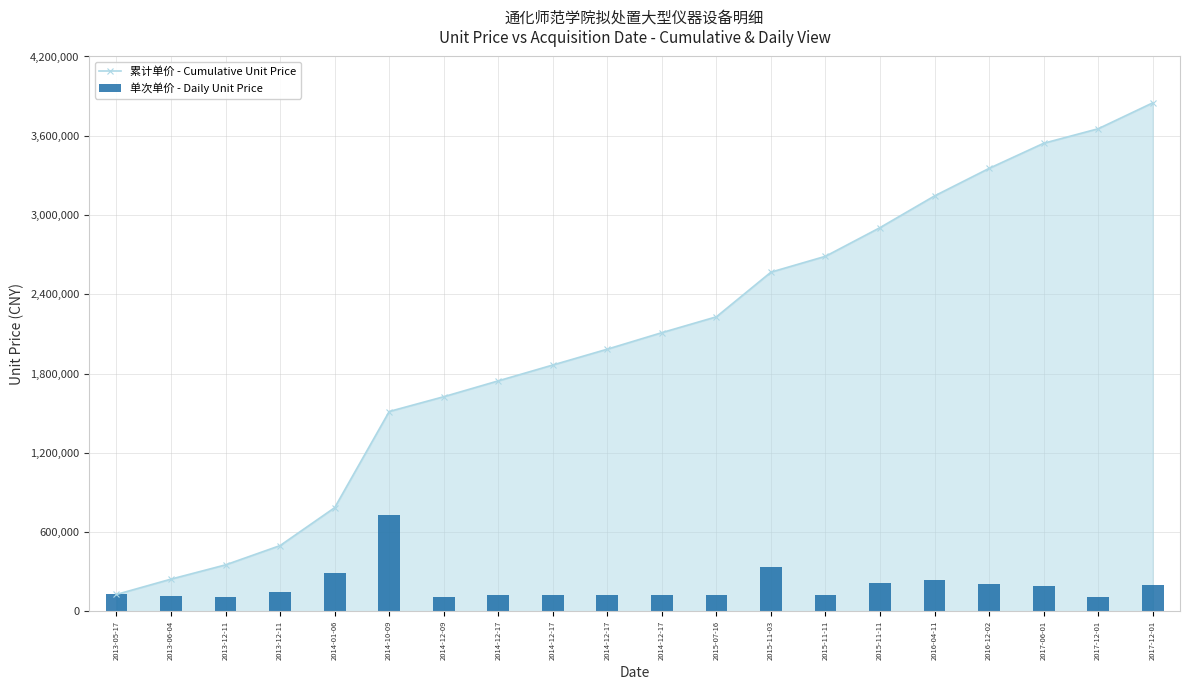

Is the value of 累计单价 - Cumulative Unit Price at 2014-12-09 greater than the value of 单次单价 - Daily Unit Price at 2014-12-17?

Yes